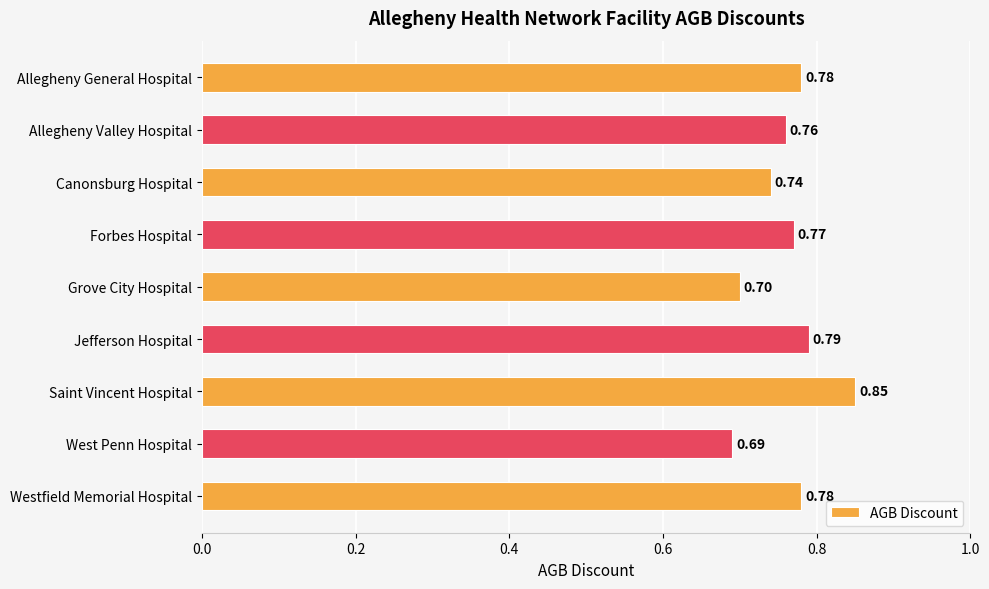

Which has a higher value, West Penn Hospital or Forbes Hospital?

Forbes Hospital